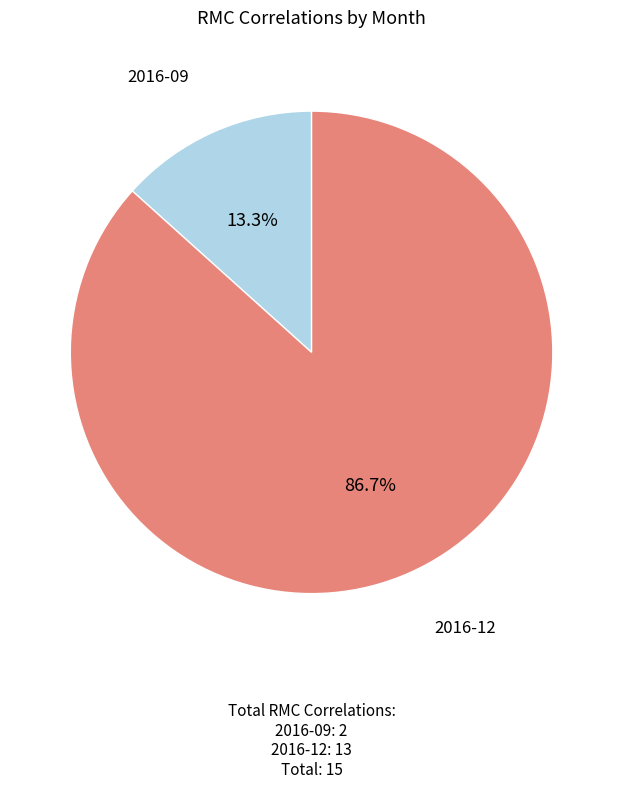

How many slices are in this pie chart?

2